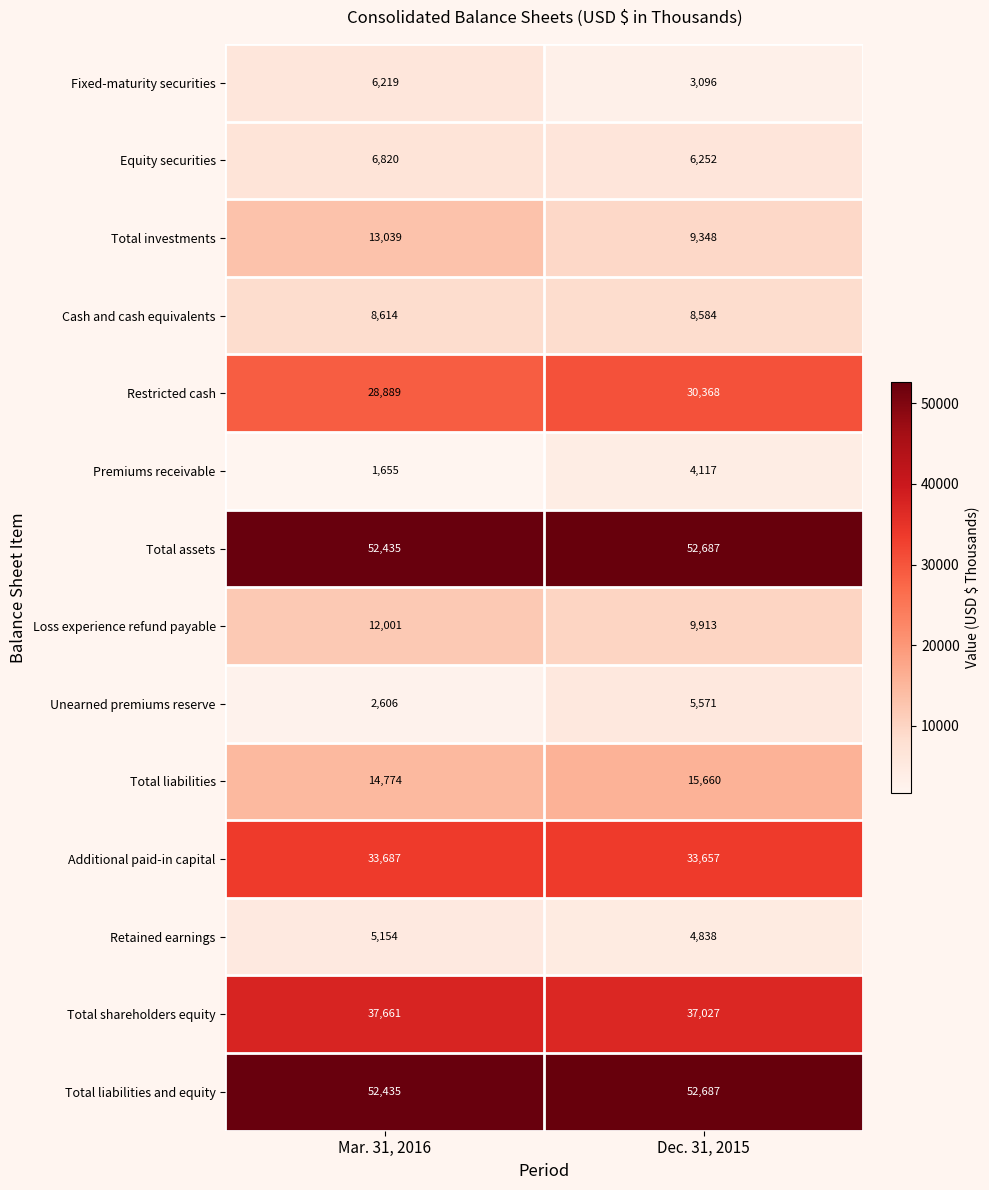

Rank the categories by Cash and cash equivalents value from highest to lowest.

Mar. 31, 2016, Dec. 31, 2015